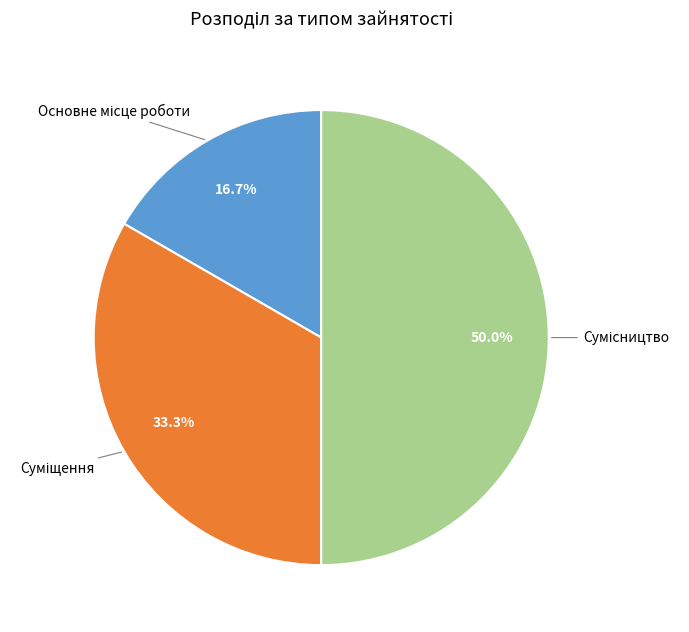

Approximately how many times larger is the value at Основне місце роботи compared to Суміщення?

0.5